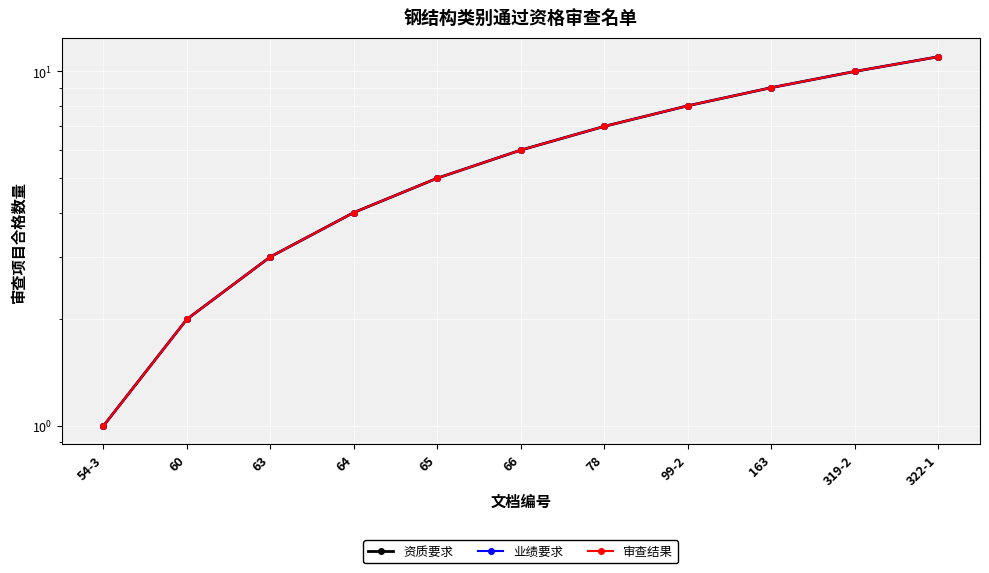

Which category has the highest value in the 业绩要求 series?

322-1